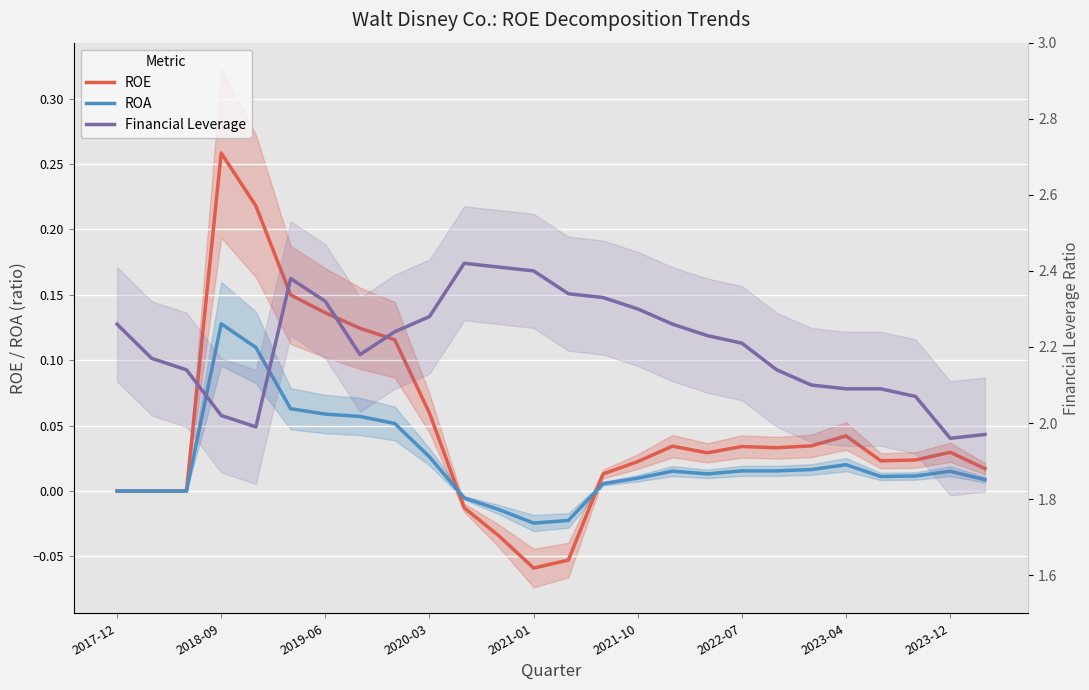

Is the value of ROE at 2019-06 greater than the value of Financial Leverage at 24?

No